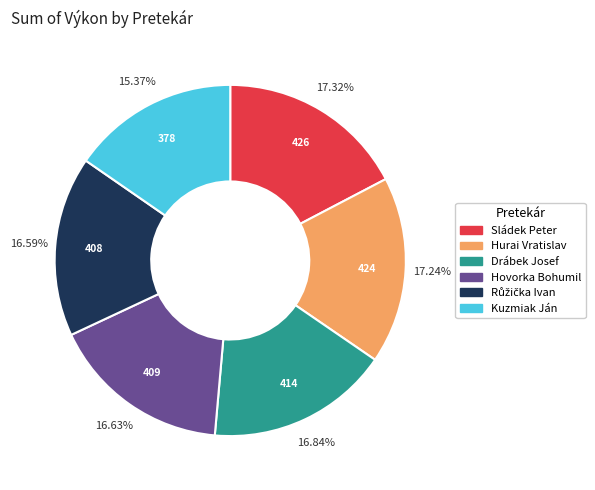

To the nearest percent, what percentage of the pie is Hovorka Bohumil?

17%